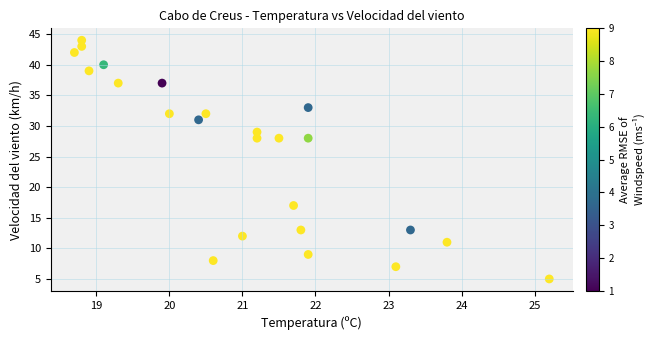

What is the range of Y values (max minus min)?

39